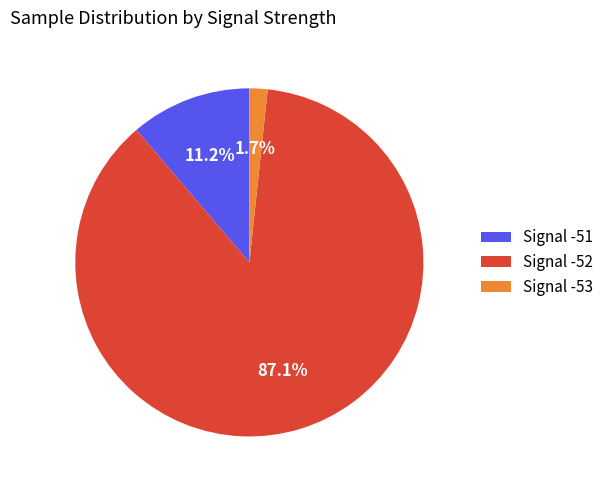

Rank the categories by value from lowest to highest.

Signal -53, Signal -51, Signal -52